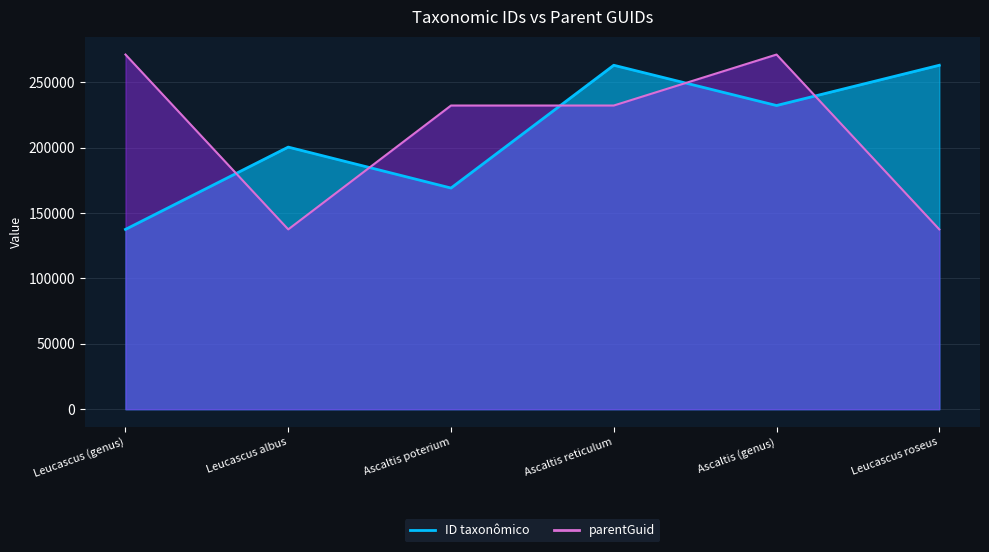

Which series has the largest total across all categories?

parentGuid